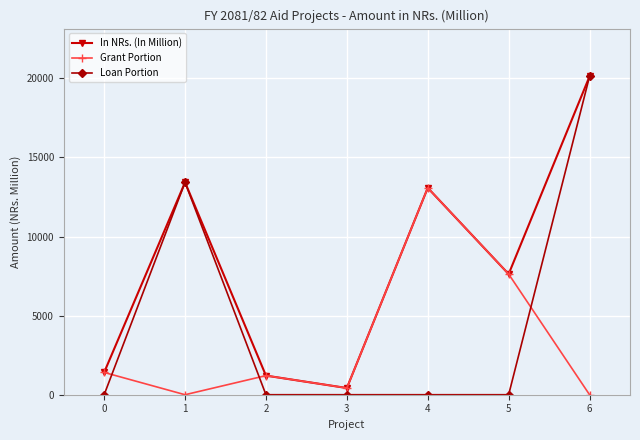

At which label does In NRs. (In Million) first exceed 7629?

1